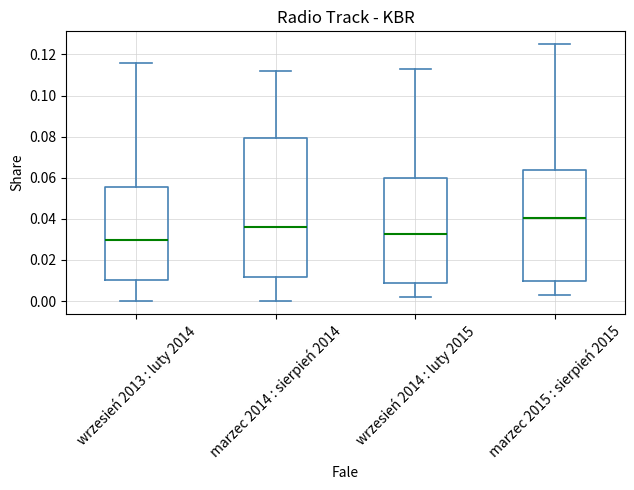

Comparing the boxes themselves (not the whiskers), which one is the tallest?

marzec 2014 : sierpień 2014